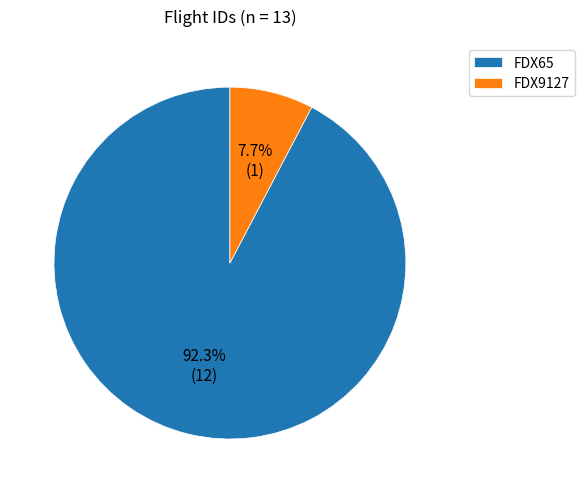

Is there a majority slice in this chart?

Yes